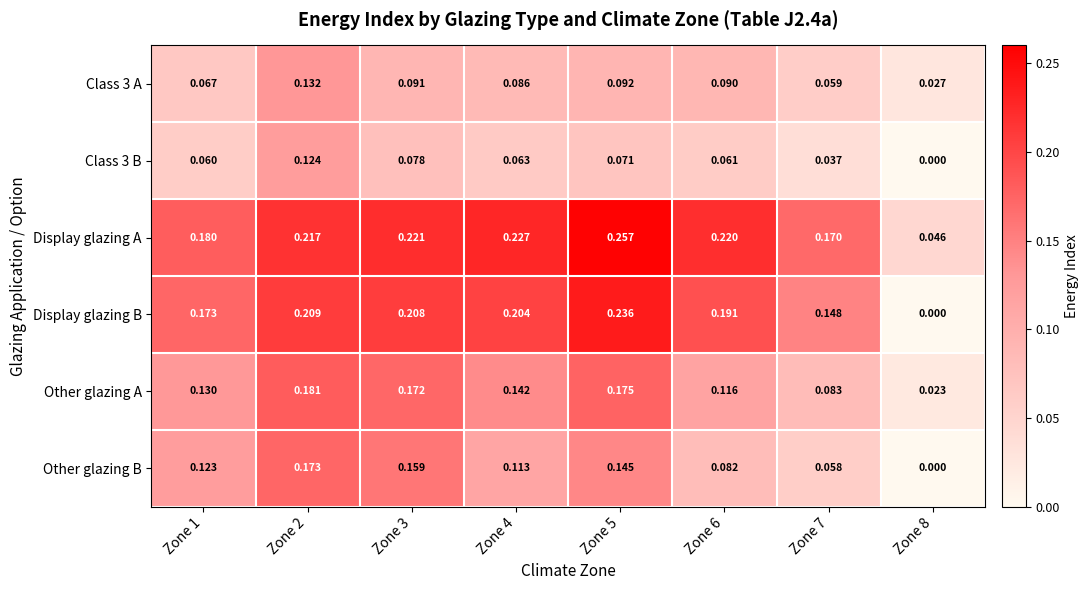

Is the value of Other glazing B at Zone 3 greater than the value of Display glazing B at Zone 4?

No